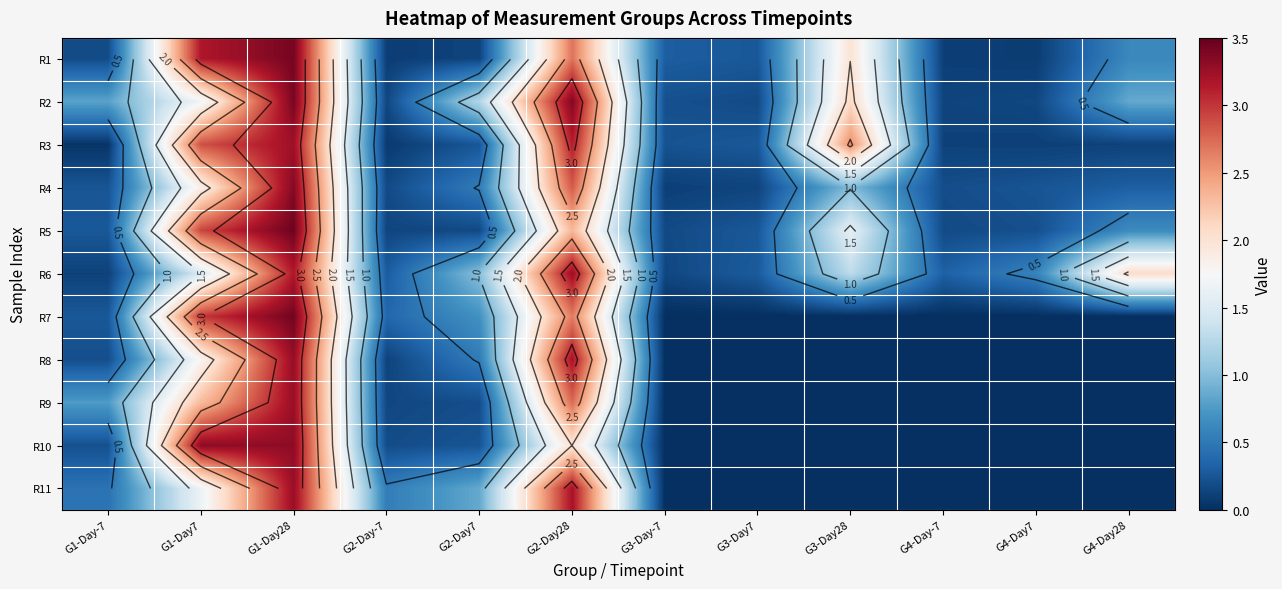

What is the sum of all R11 values?

10.0